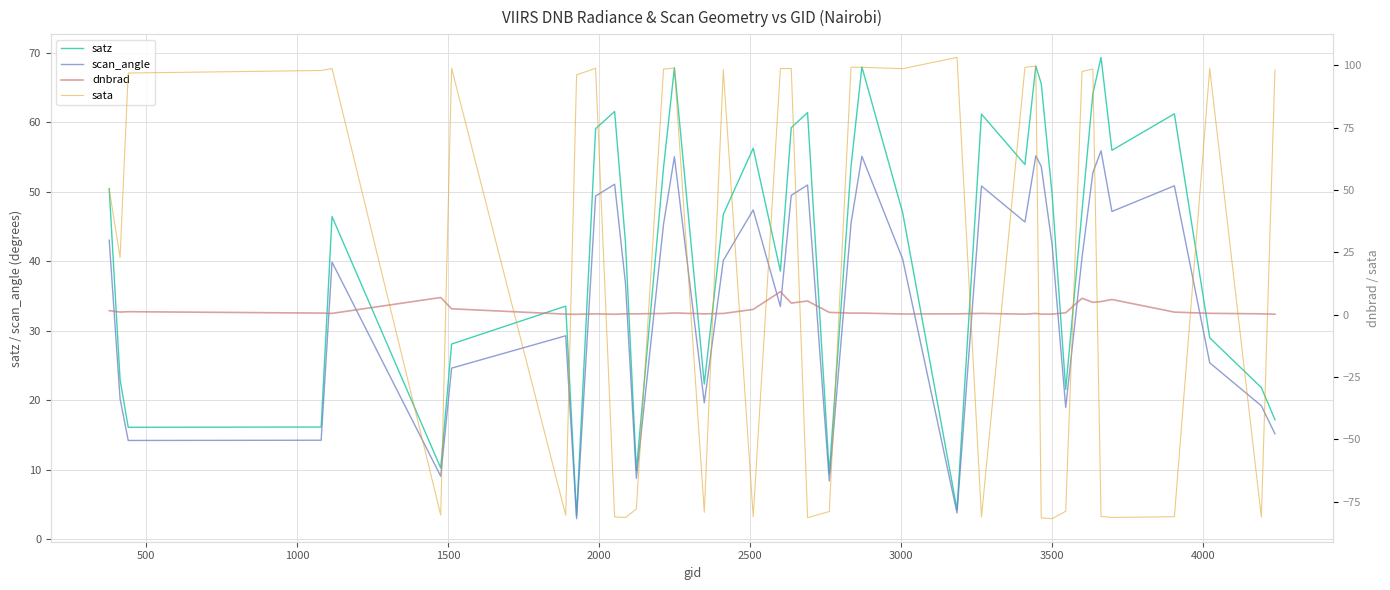

The sata series shows 33.3 at 500. True or false?

False